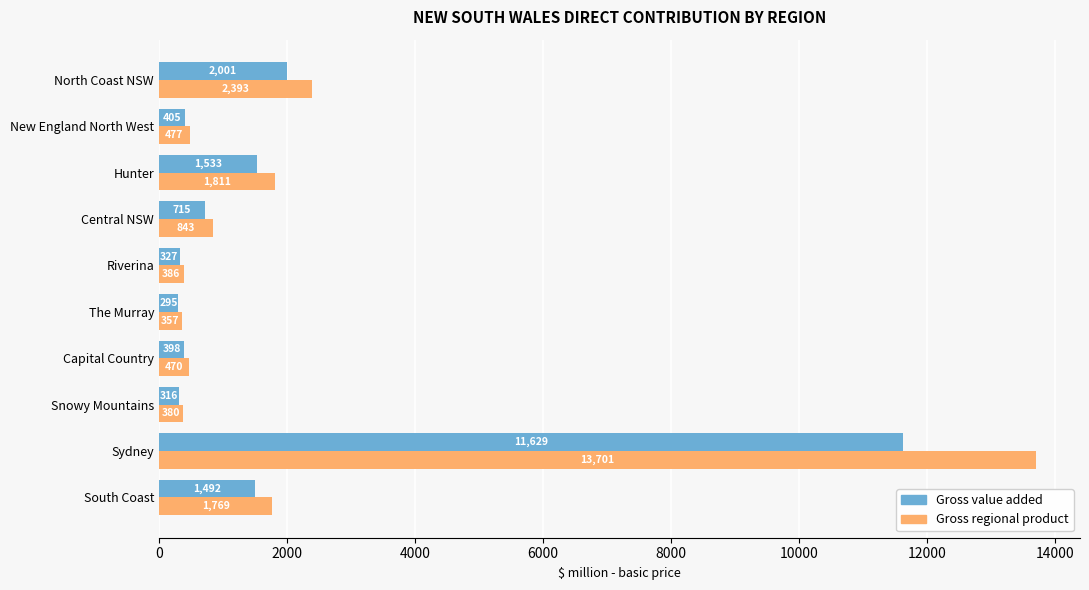

At which label does Gross regional product reach its peak?

Sydney